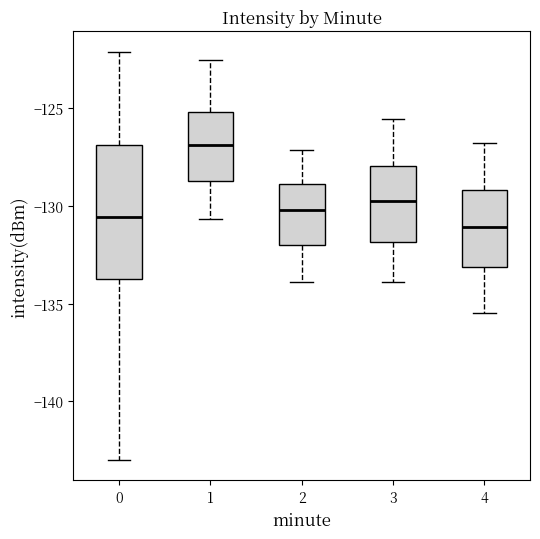

Reading left to right, read every box against the y-axis: the position of its median line, the range the box covers, and the ends of its whiskers. The values are not printed on the chart, so give them approximately, as read against the axis.

0: median -130.5, box -133.5 to -127.0, whiskers -143.0 to -122.0
1: median -127.0, box -128.5 to -125.0, whiskers -130.5 to -122.5
2: median -130.0, box -132.0 to -129.0, whiskers -134.0 to -127.0
3: median -129.5, box -132.0 to -128.0, whiskers -134.0 to -125.5
4: median -131.0, box -133.0 to -129.0, whiskers -135.5 to -127.0